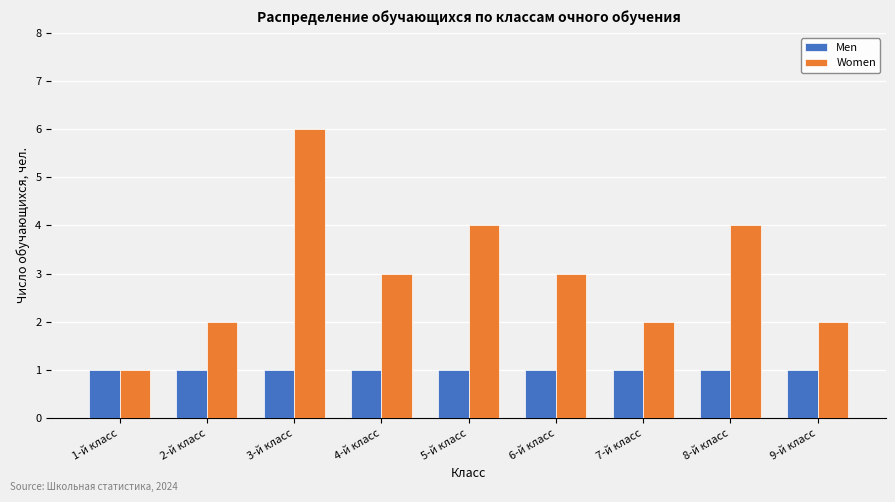

At which category does the chart reach its peak across all series?

3-й класс